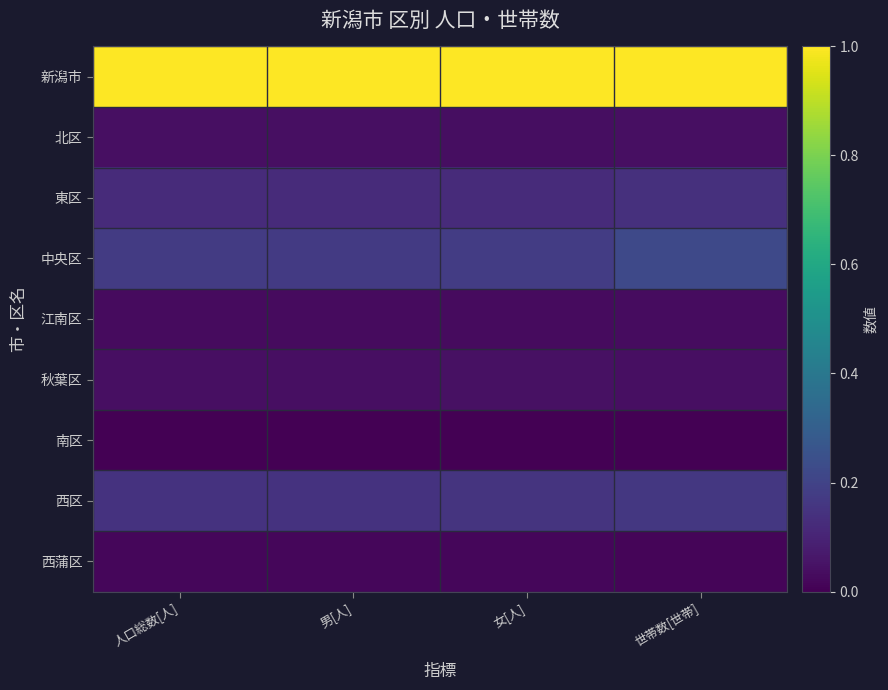

Count the number of data series in this chart.

9